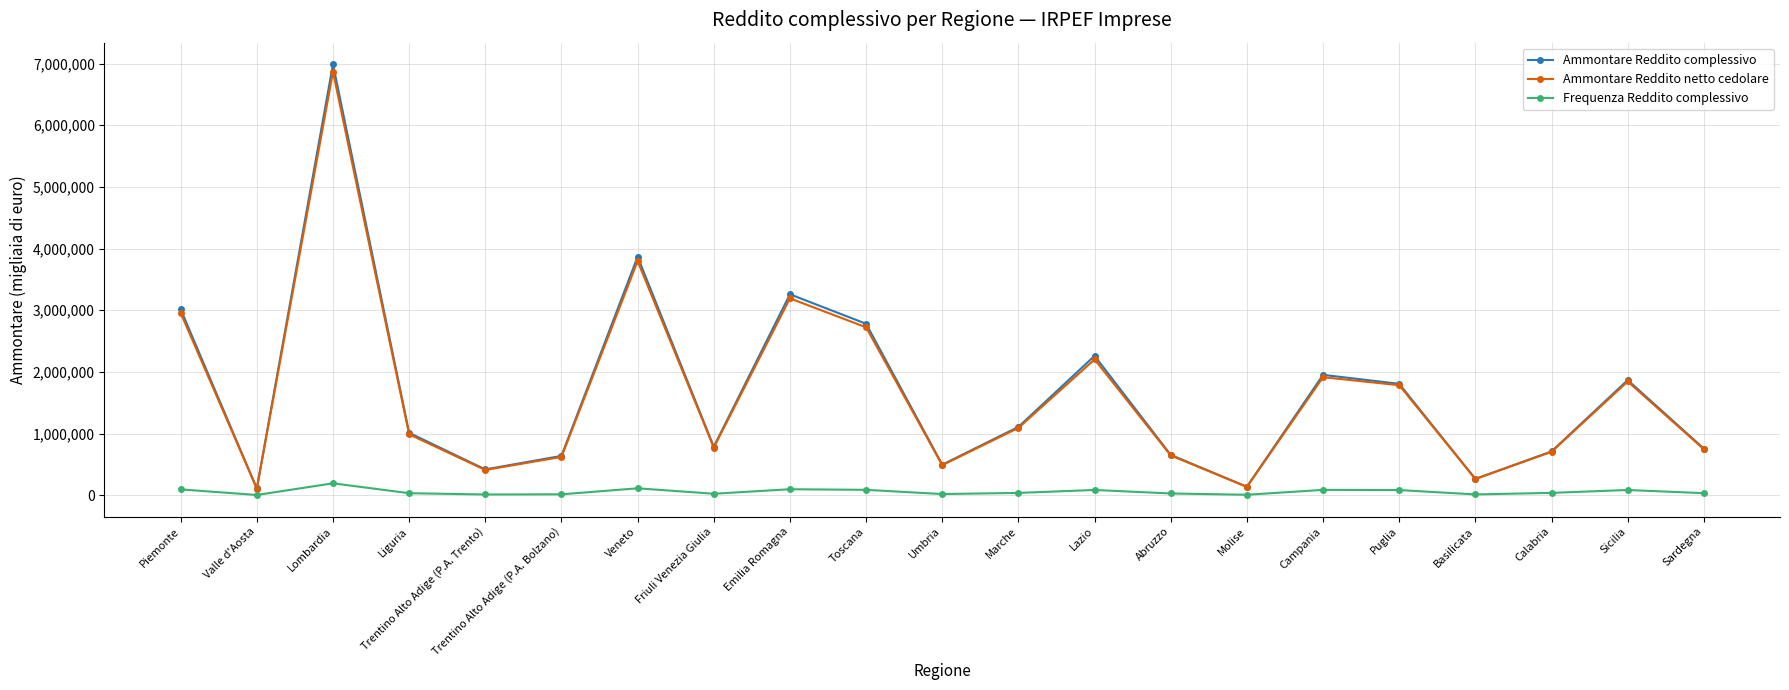

At which category does Ammontare Reddito complessivo reach its first local peak?

Lombardia